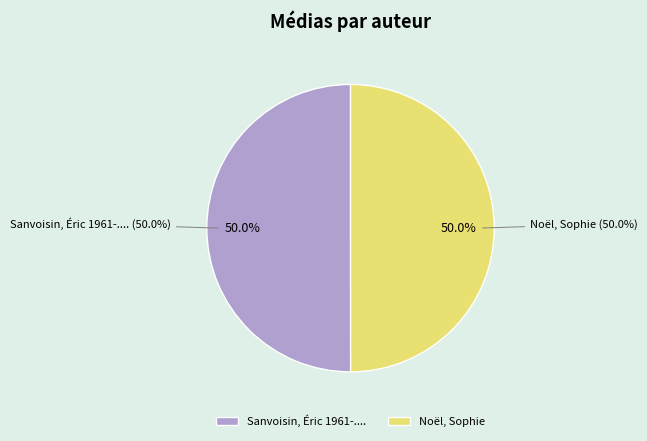

What is the total percentage of Sanvoisin, Éric 1961-.... and Noël, Sophie?

100.0%